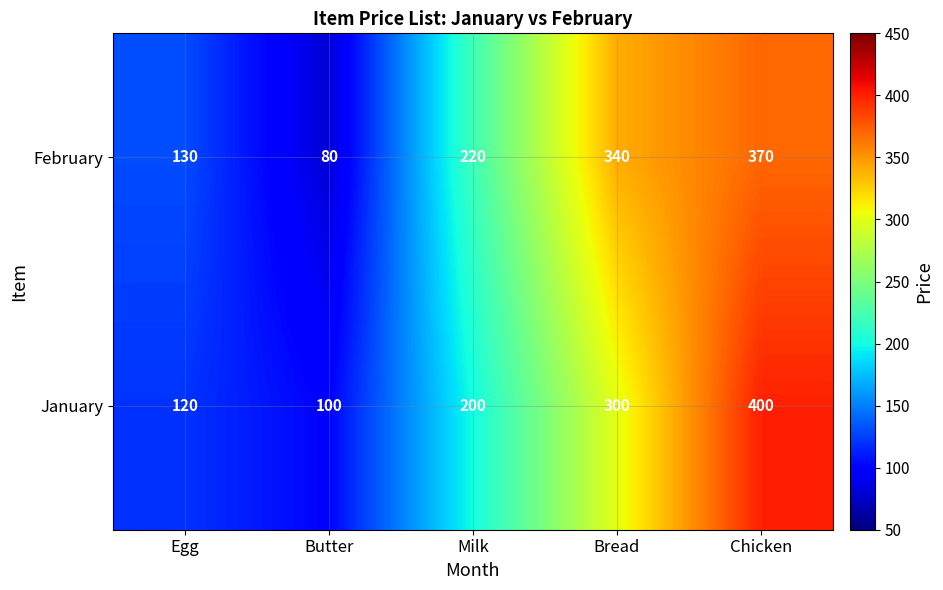

At Chicken, list the series in order from smallest to largest.

February, January